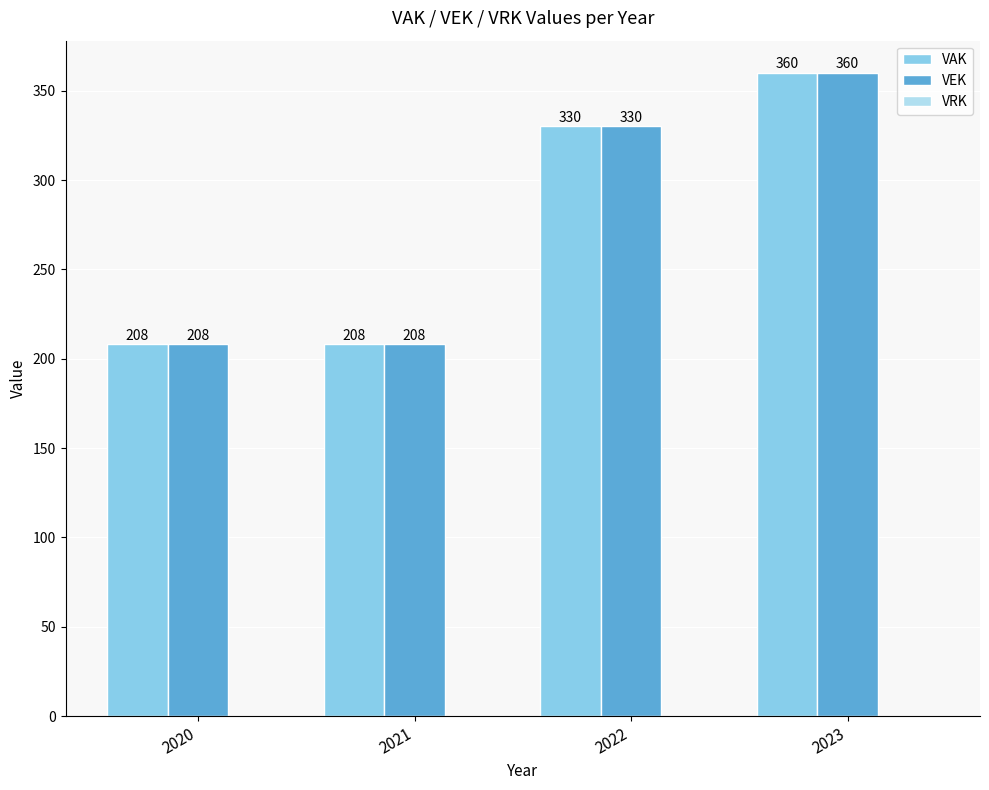

What value does the VAK series have at 2022, to the nearest 50?

350